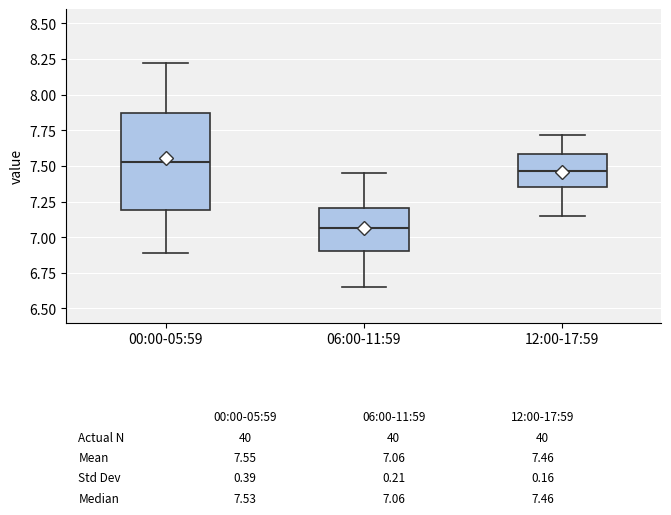

Comparing the boxes themselves (not the whiskers), which one is the tallest?

00:00-05:59